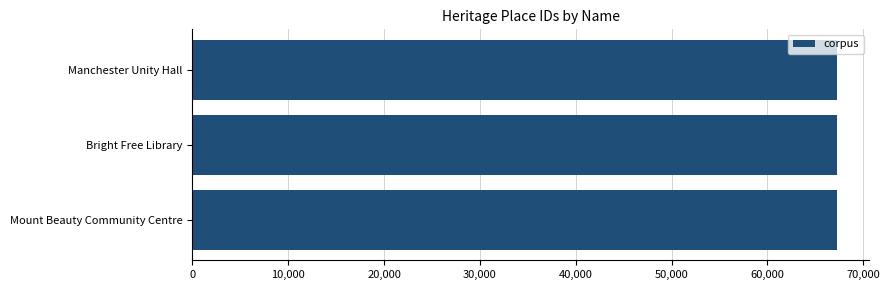

What is the maximum value shown in the chart?

67255